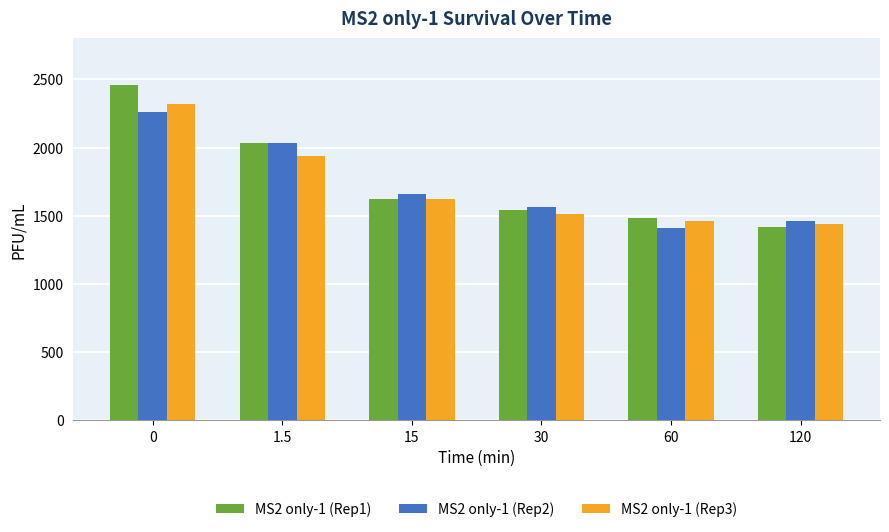

What are all the series names shown in the legend?

MS2 only-1 (Rep1), MS2 only-1 (Rep2), MS2 only-1 (Rep3)